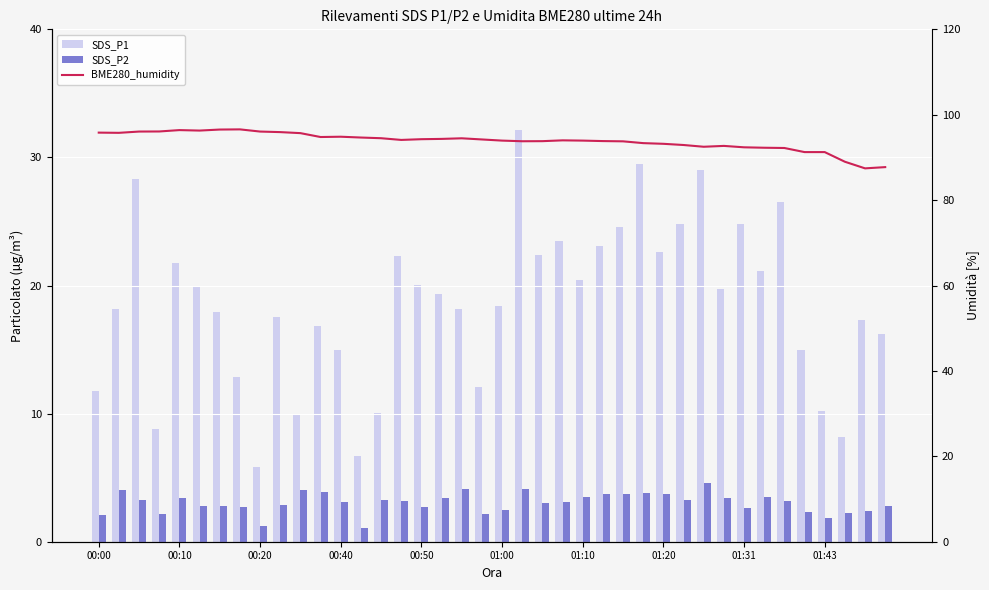

List the series in order of their overall mean, highest first.

BME280_humidity, SDS_P1, SDS_P2